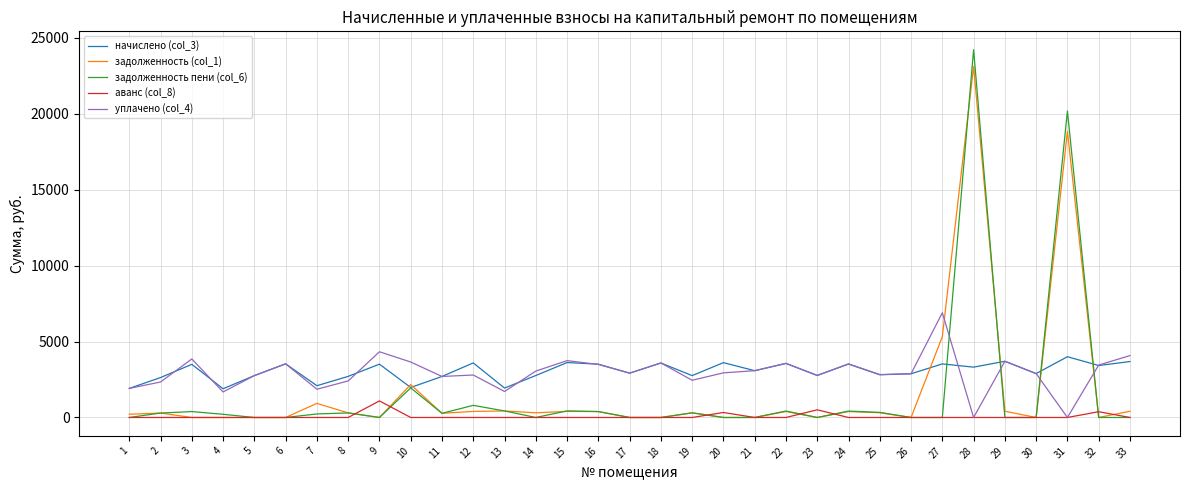

After their last crossing, which series has the higher values: начислено (col_3) or задолженность (col_1)?

начислено (col_3)